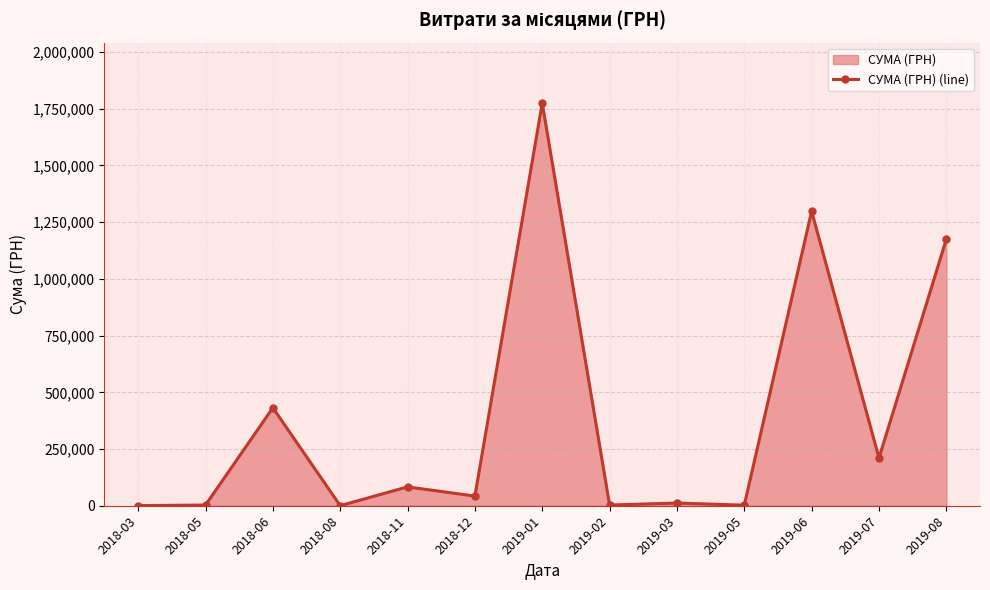

Rank the categories by value from lowest to highest.

2018-08, 2018-03, 2019-05, 2019-02, 2018-05, 2019-03, 2018-12, 2018-11, 2019-07, 2018-06, 2019-08, 2019-06, 2019-01